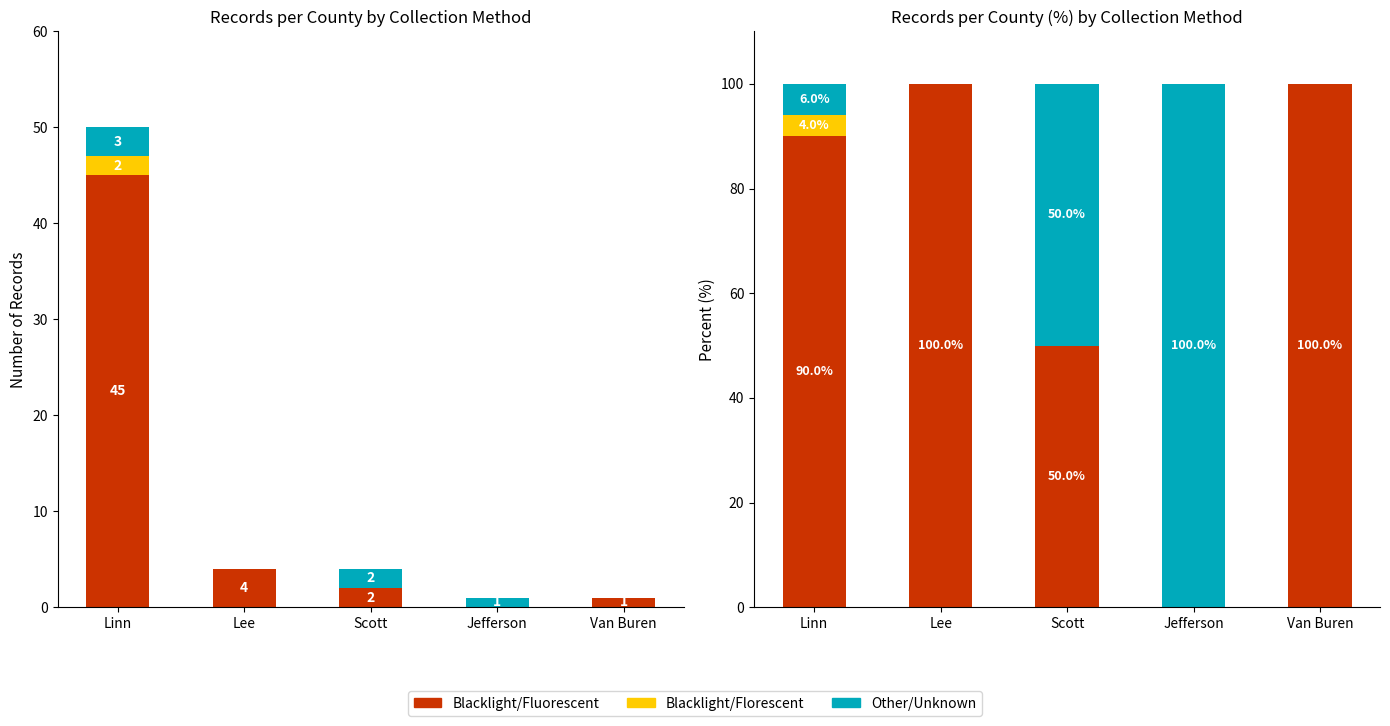

What is the label of the 1st bar from the left?

Linn